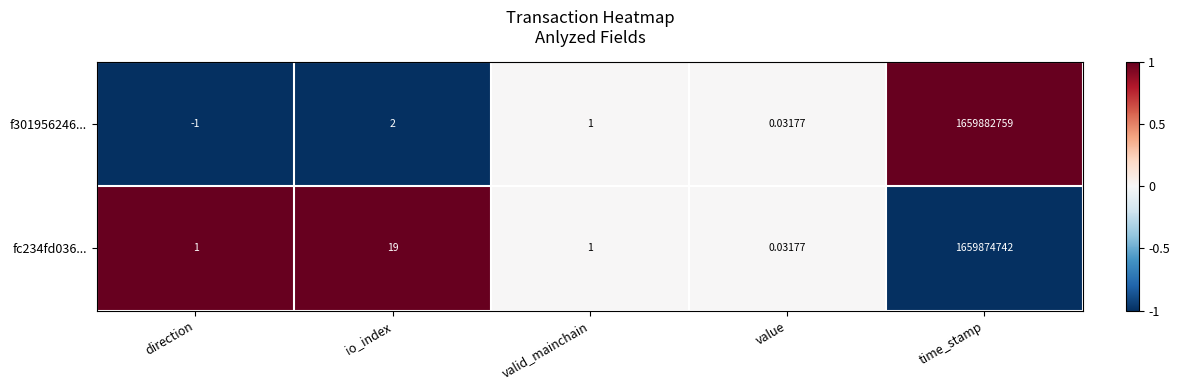

How many data points does each series have?

5